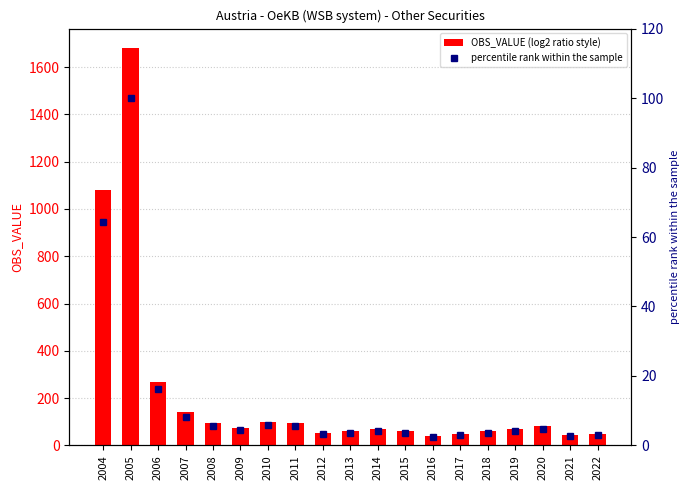

How many data points in percentile rank within the sample are above 4?

11